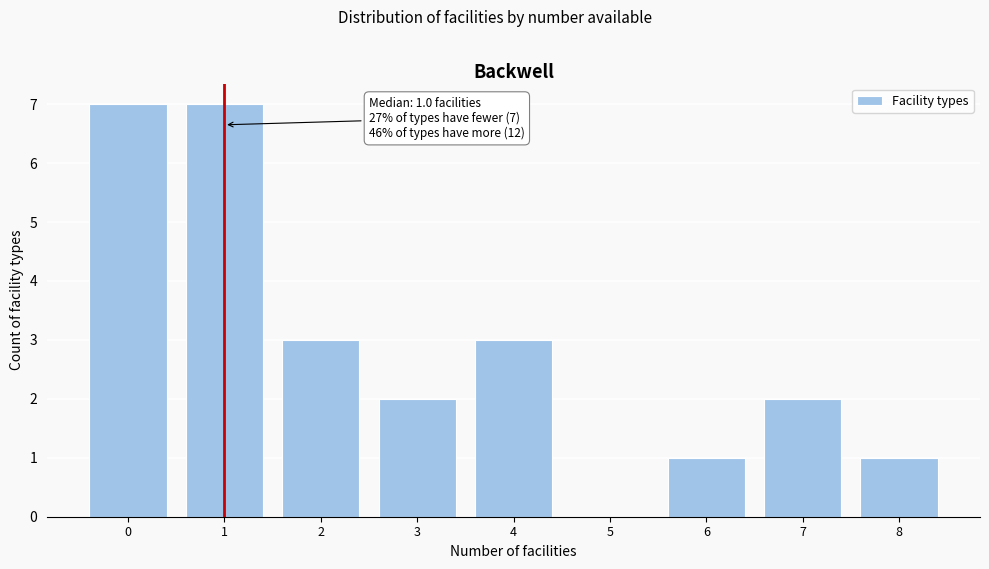

Reading left to right, extract all data points from this chart.

0=7	1=7	2=3	3=2	4=3	5=0	6=1	7=2	8=1